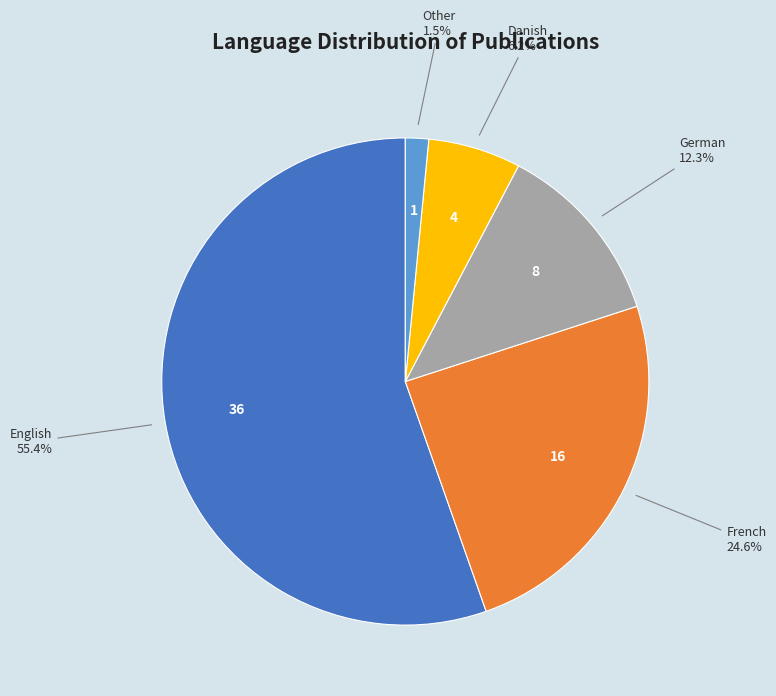

What is the largest slice in the pie chart?

English